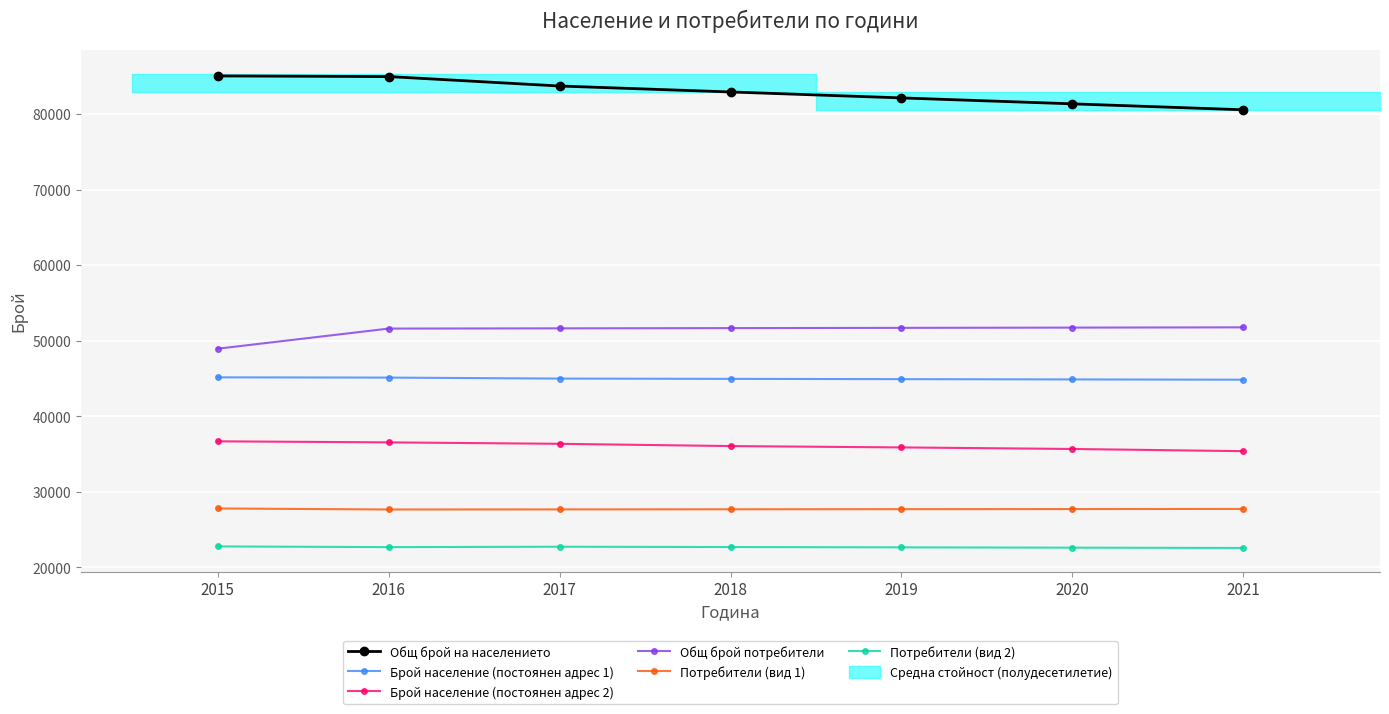

The Общ брой на населението series shows 82932 at 2018. True or false?

True